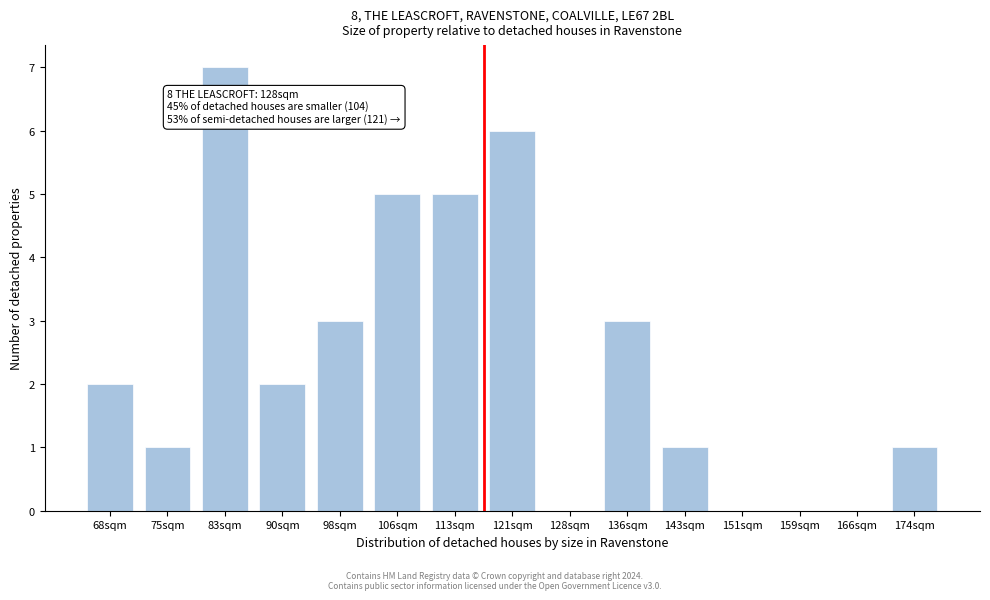

Reading left to right, list all the values displayed in this chart.

68sqm=2	75sqm=1	83sqm=7	90sqm=2	98sqm=3	106sqm=5	113sqm=5	121sqm=6	128sqm=0	136sqm=3	143sqm=1	151sqm=0	159sqm=0	166sqm=0	174sqm=1